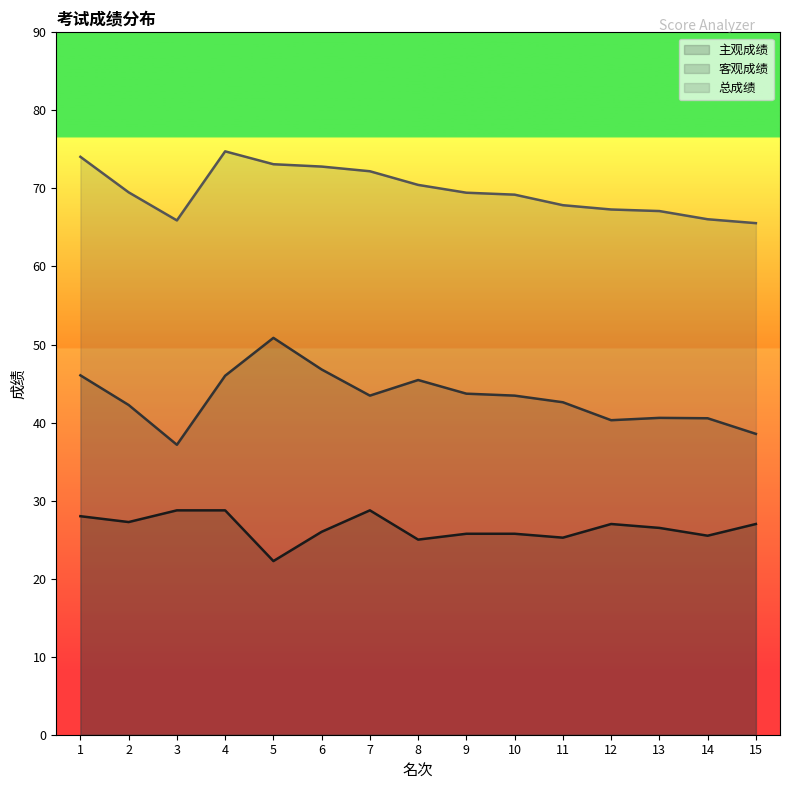

Rank the series by their average value, from lowest to highest.

主观成绩, 客观成绩, 总成绩